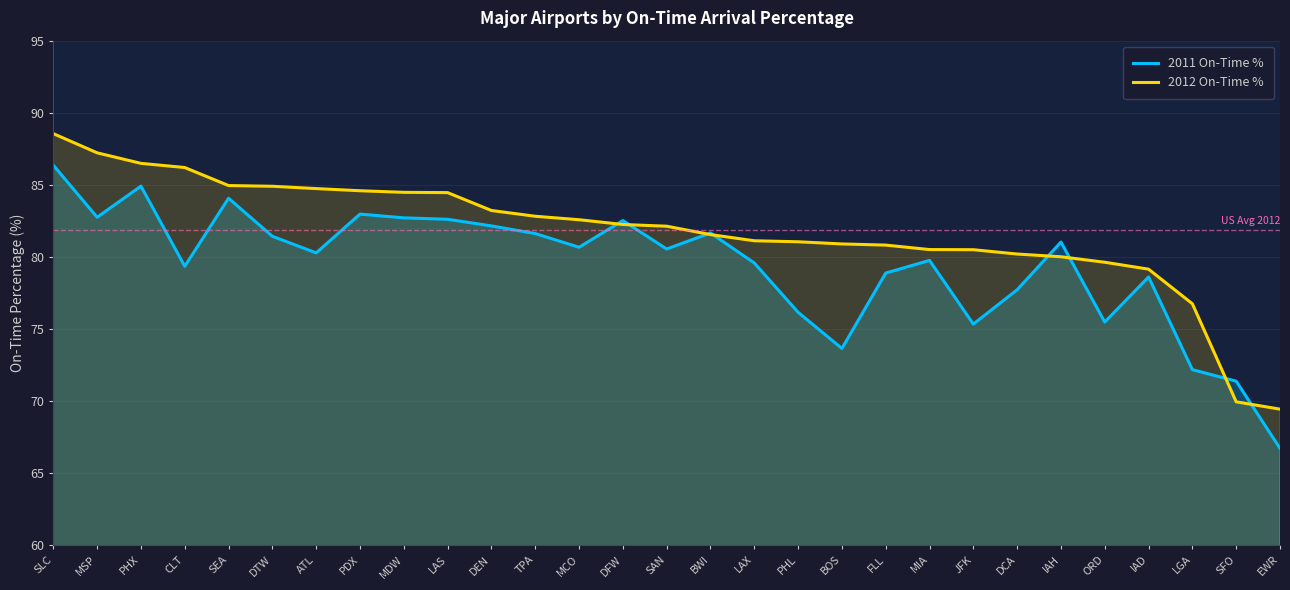

Which series has the largest range (max minus min)?

2011 On-Time %